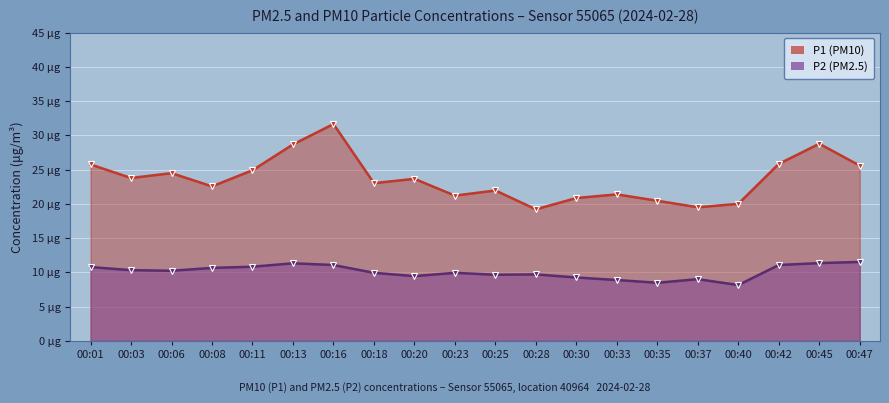

What is the value of the P1 (PM10) point at the 10th from the left?

21.2